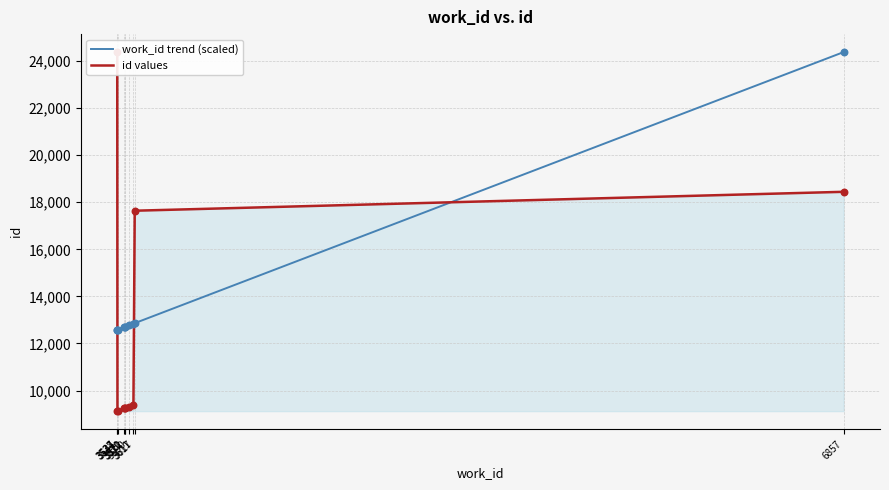

What are all the series names shown in the legend?

work_id trend (scaled), id values